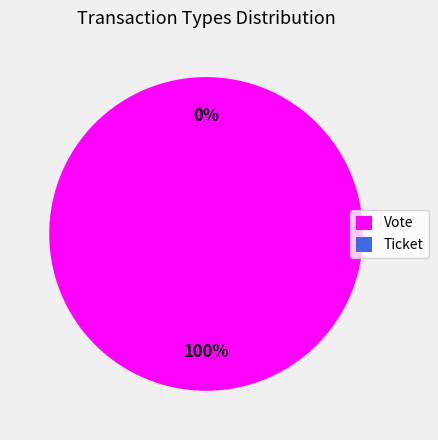

Rank the categories by value from highest to lowest.

Vote, Ticket